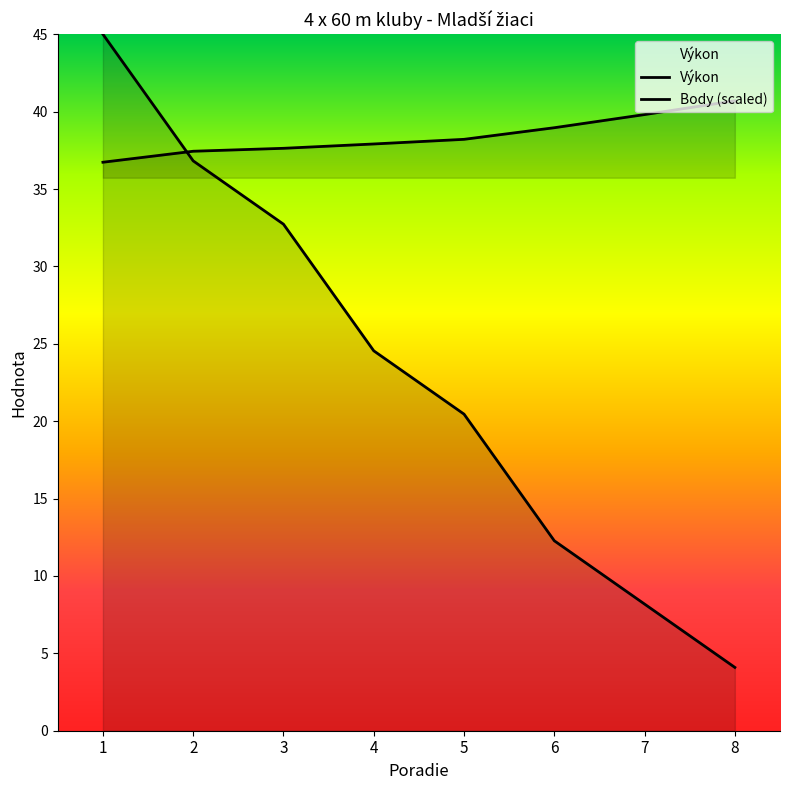

Reading left to right, extract all data points from this chart.

Výkon: 1=36.7	2=37.4	3=37.6	4=37.9	5=38.2	6=39.0	7=39.8	8=40.7
Body: 1=45.0	2=36.8	3=32.7	4=24.5	5=20.5	6=12.3	7=8.2	8=4.1